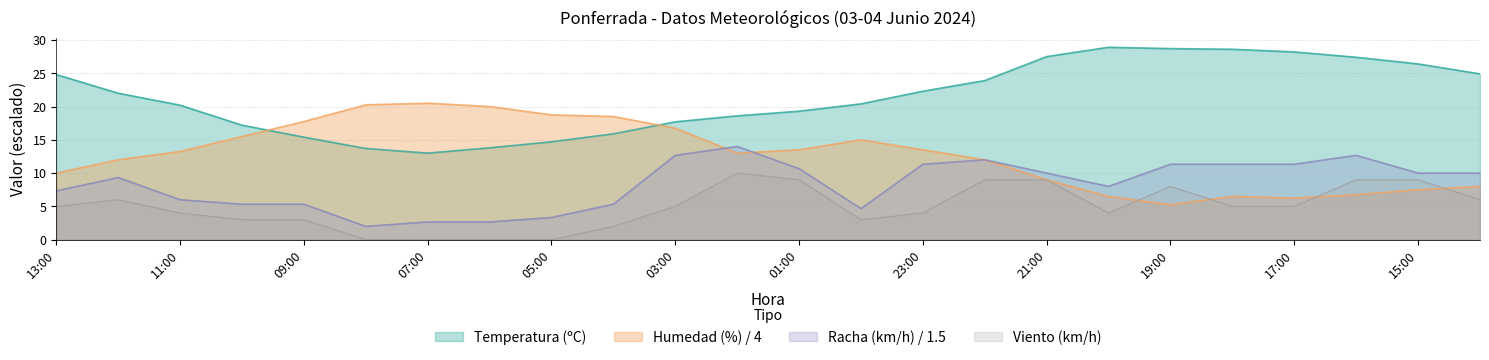

What value does the Racha series have at 19:00?

11.3